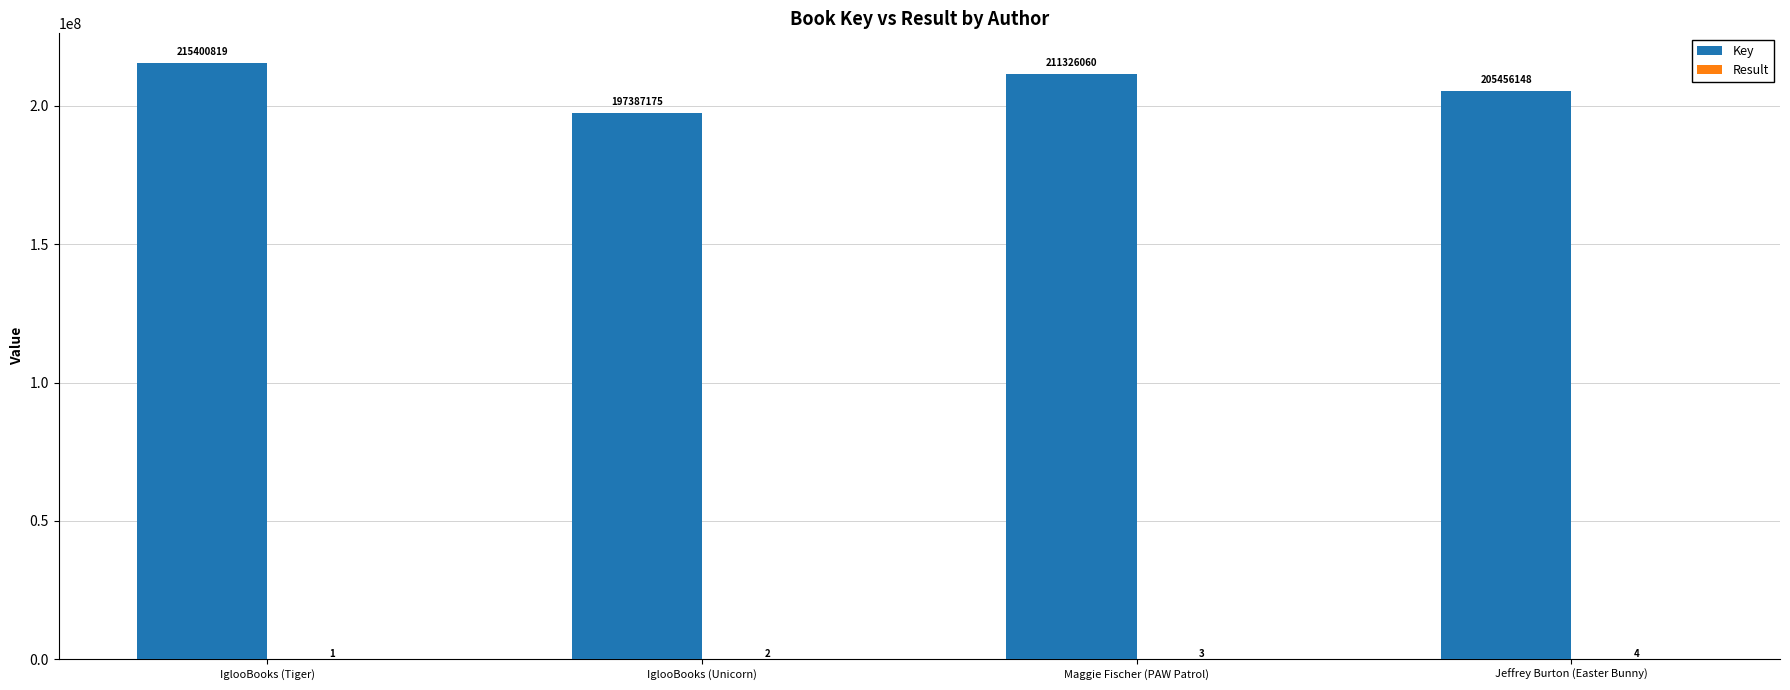

Between IglooBooks (Unicorn) and Maggie Fischer (PAW Patrol), which series saw the biggest shift?

Key